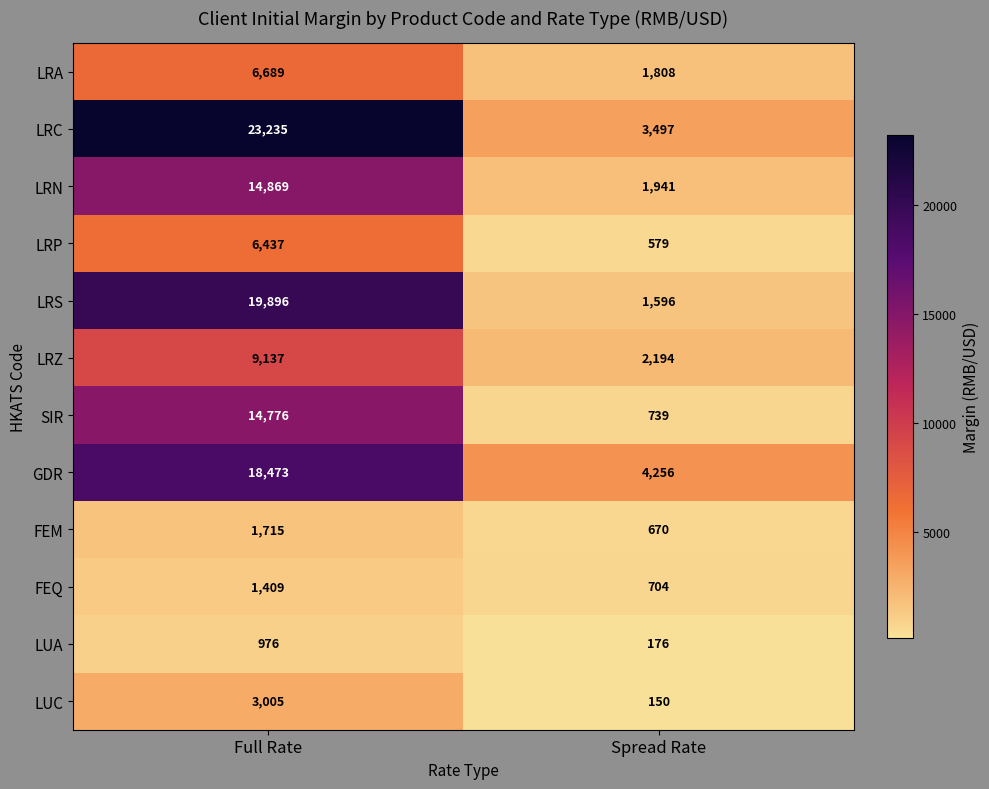

The FEQ series shows 704 at Spread Rate. True or false?

True